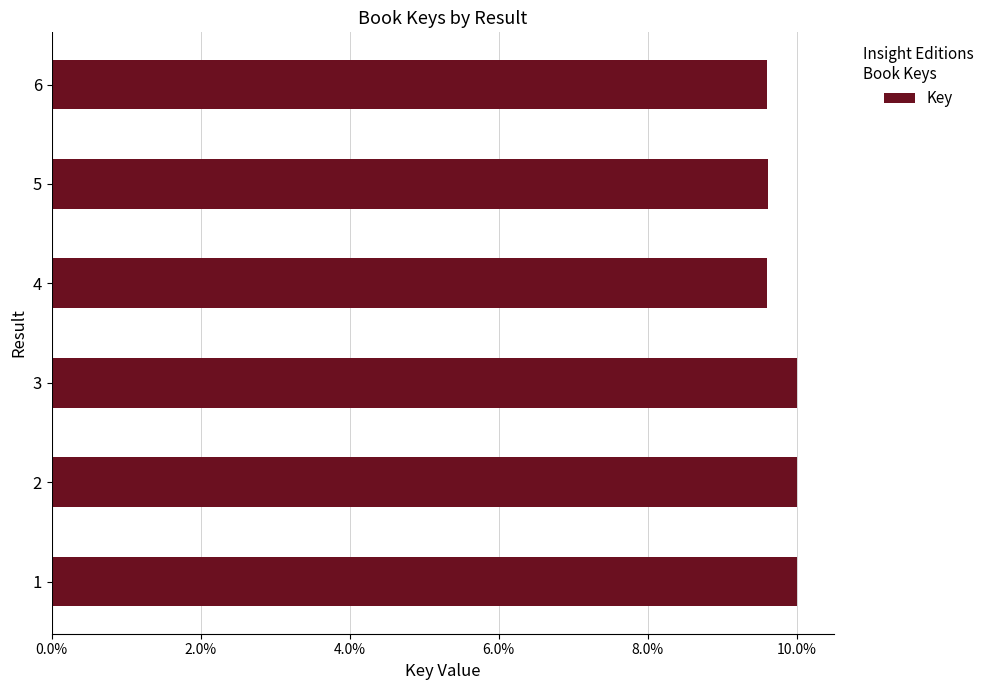

What is the greatest value displayed?

10.0